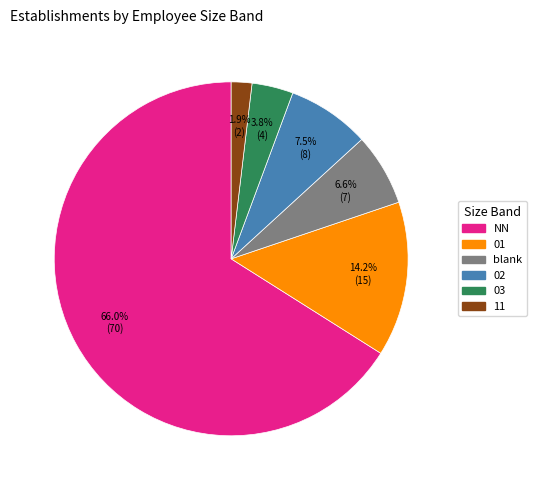

Is there any slice that represents more than half of the pie?

Yes